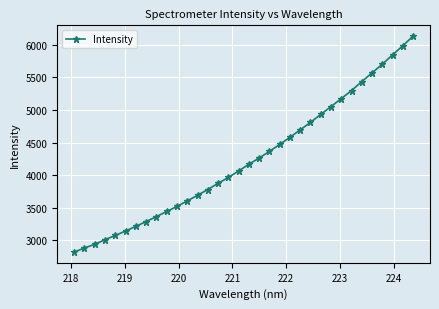

What is the difference between the maximum and second lowest values?

3247.4